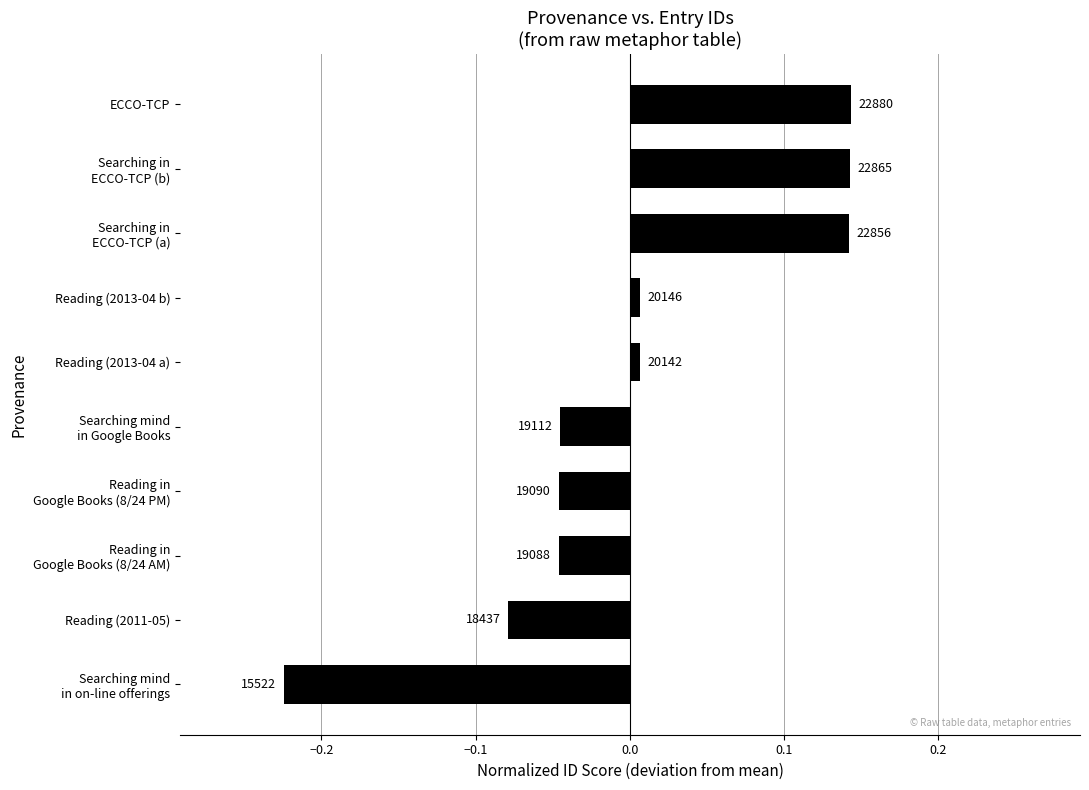

How many bars are there in total?

10